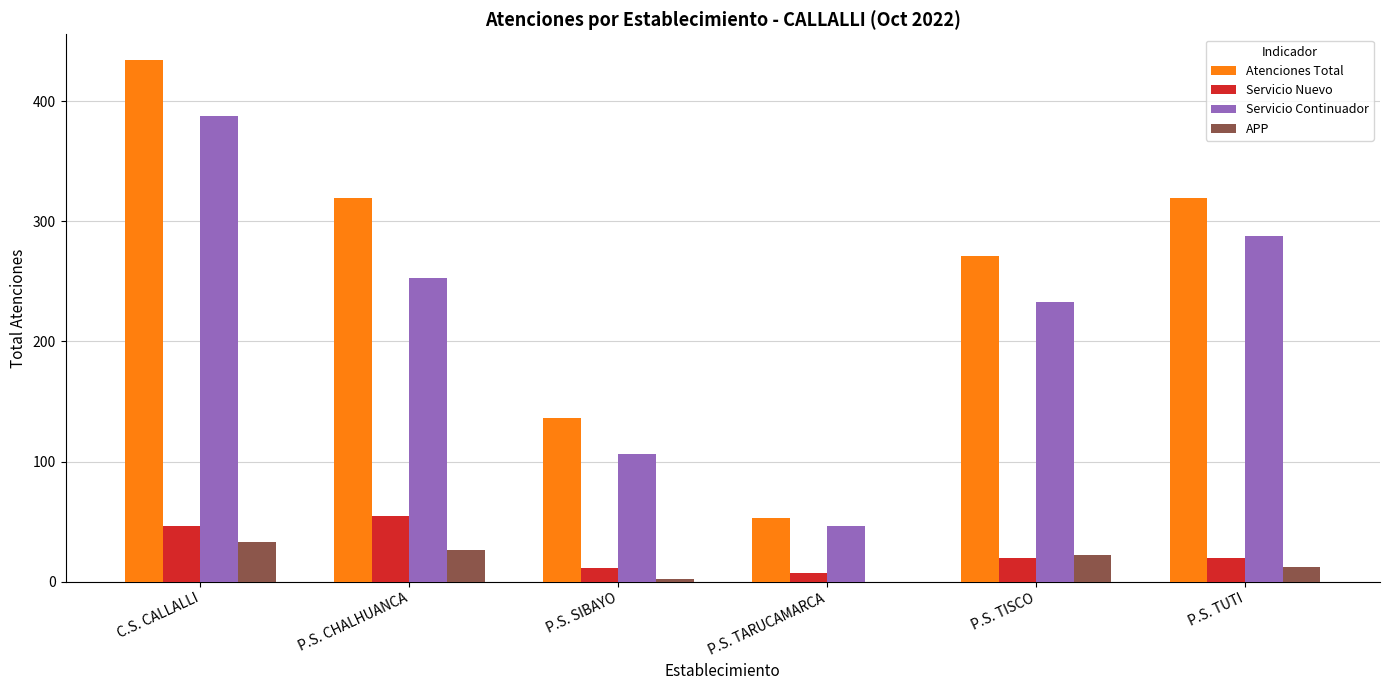

Which category has the highest value across all series?

C.S. CALLALLI